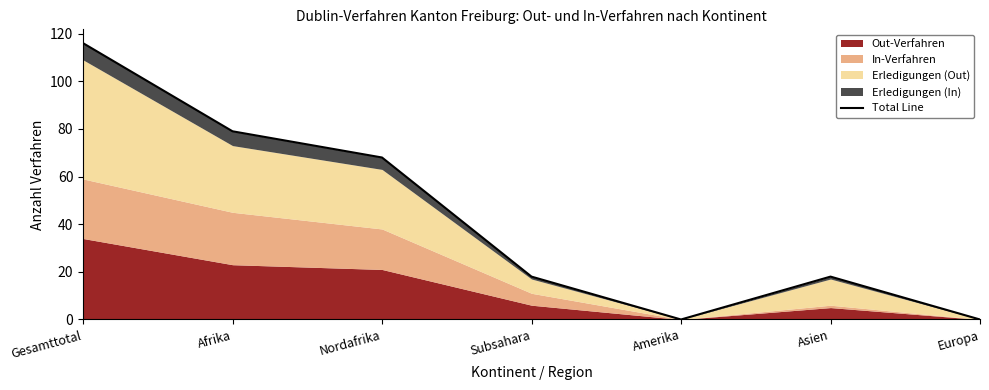

What is the average value?

43